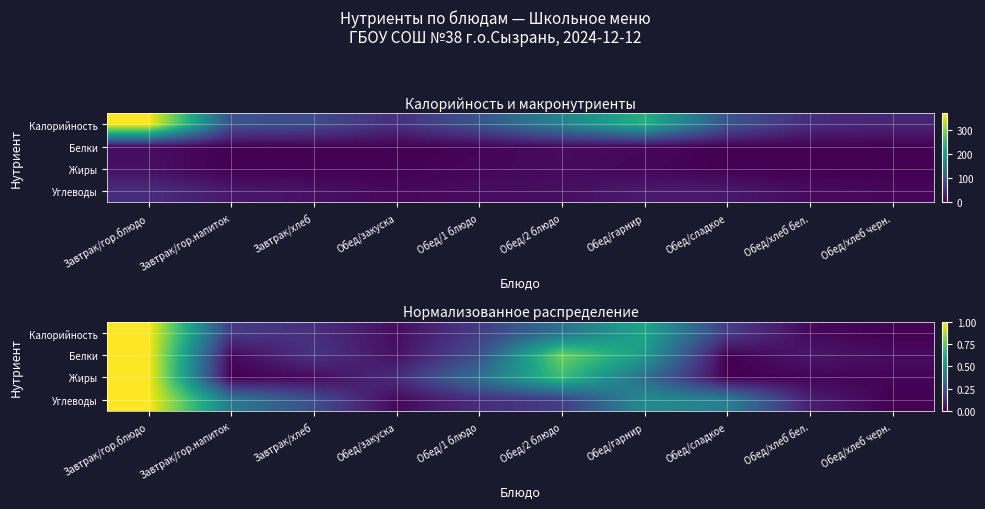

The Жиры series shows -0.4 at Обед/сладкое. True or false?

False